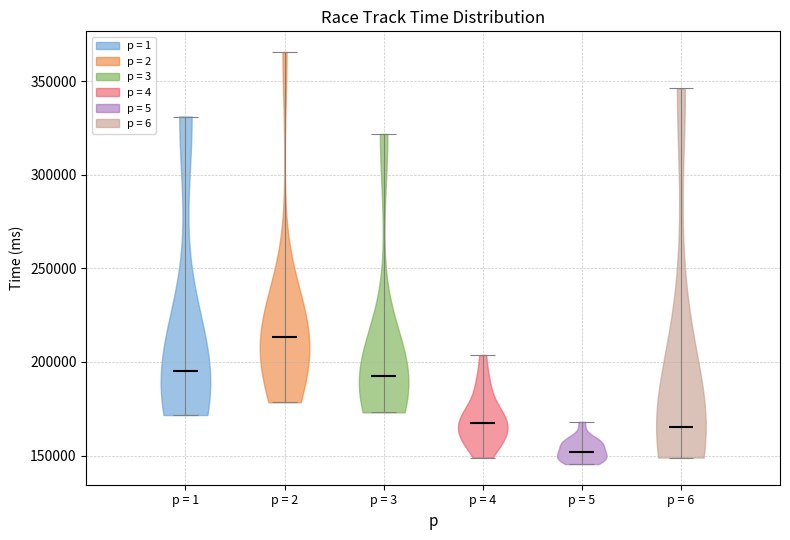

Reading left to right, read every violin against the y-axis: where its median line is, and the lowest and highest points it reaches. The values are not printed on the chart, so give them approximately, as read against the axis.

p = 1: median line 195000, lowest point 170000, highest point 330000
p = 2: median line 215000, lowest point 180000, highest point 365000
p = 3: median line 190000, lowest point 175000, highest point 320000
p = 4: median line 165000, lowest point 150000, highest point 205000
p = 5: median line 150000, lowest point 145000, highest point 170000
p = 6: median line 165000, lowest point 150000, highest point 345000